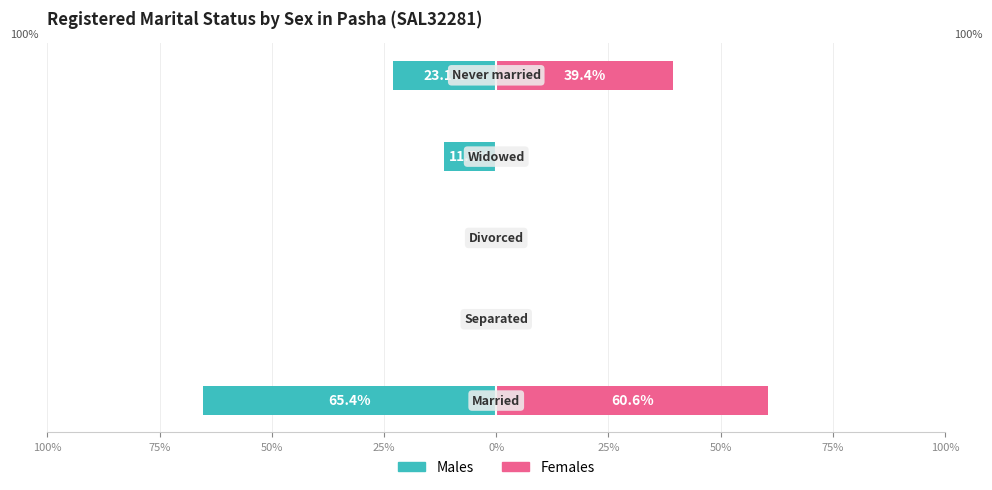

What is the sum of all Females values?

100.0